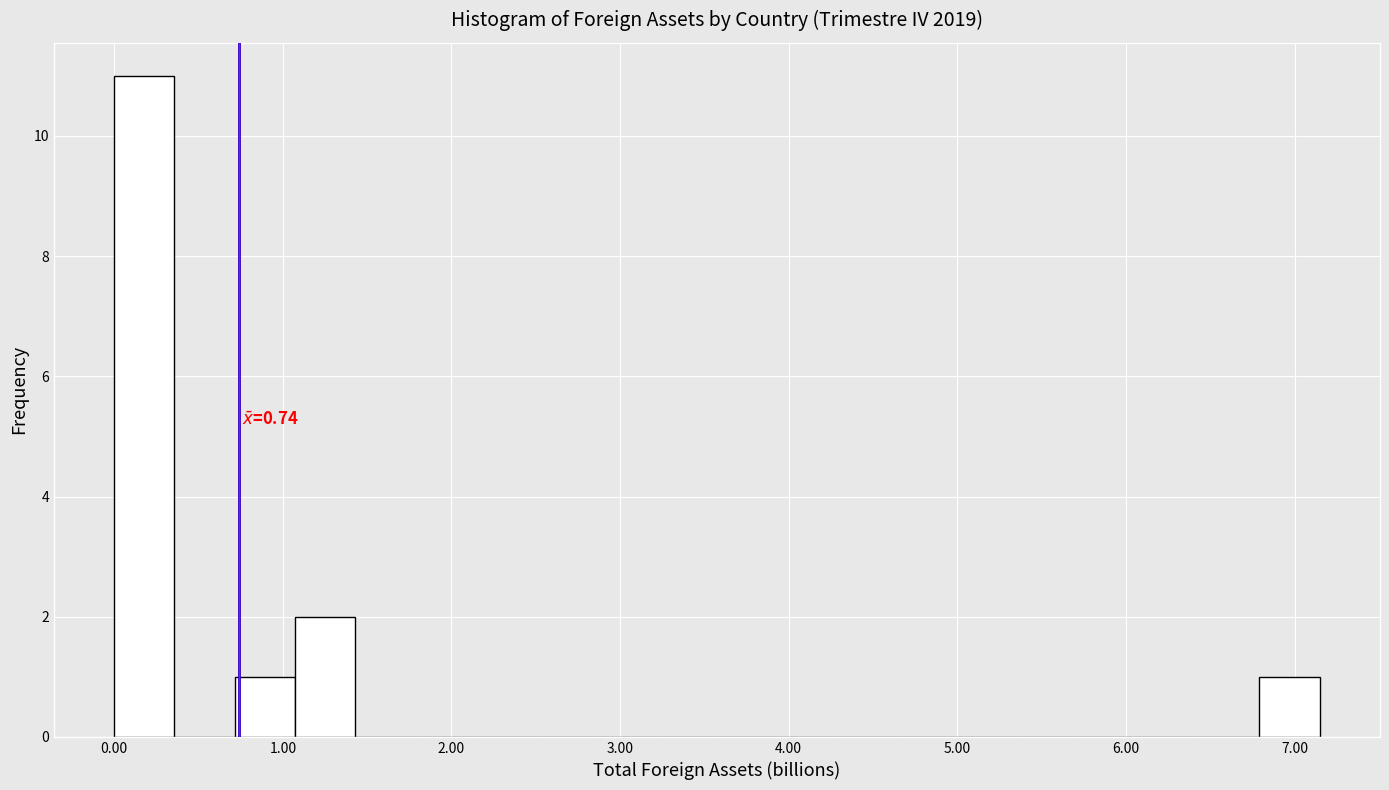

Read against the x-axis, roughly where is the centre of the tallest bar?

0.2